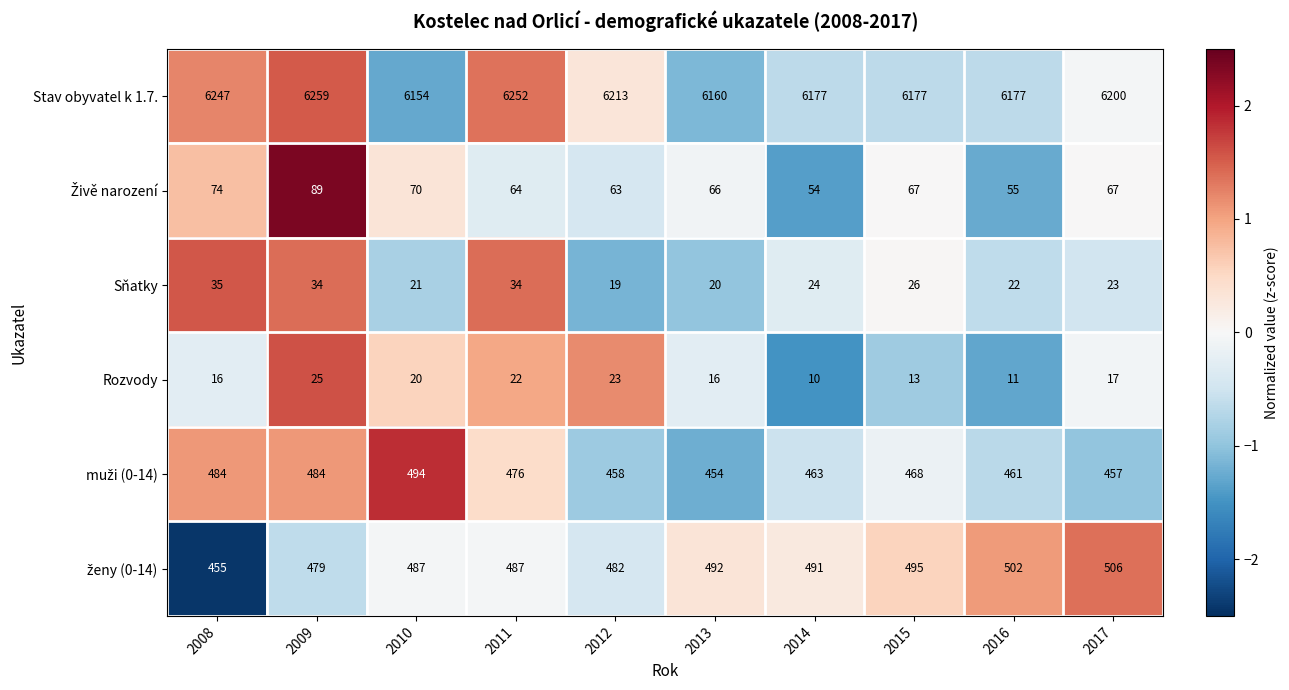

What is the highest value of the Stav obyvatel k 1.7. series?

6259